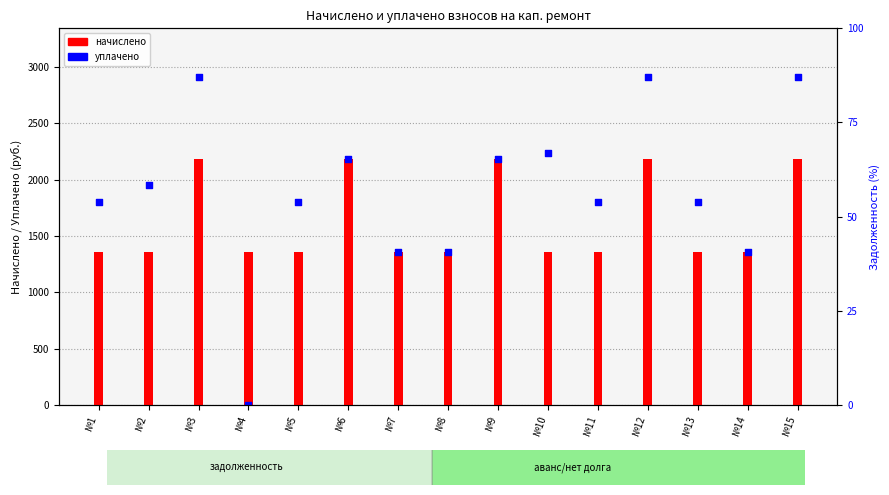

What are all the series names shown in the legend?

начислено, уплачено